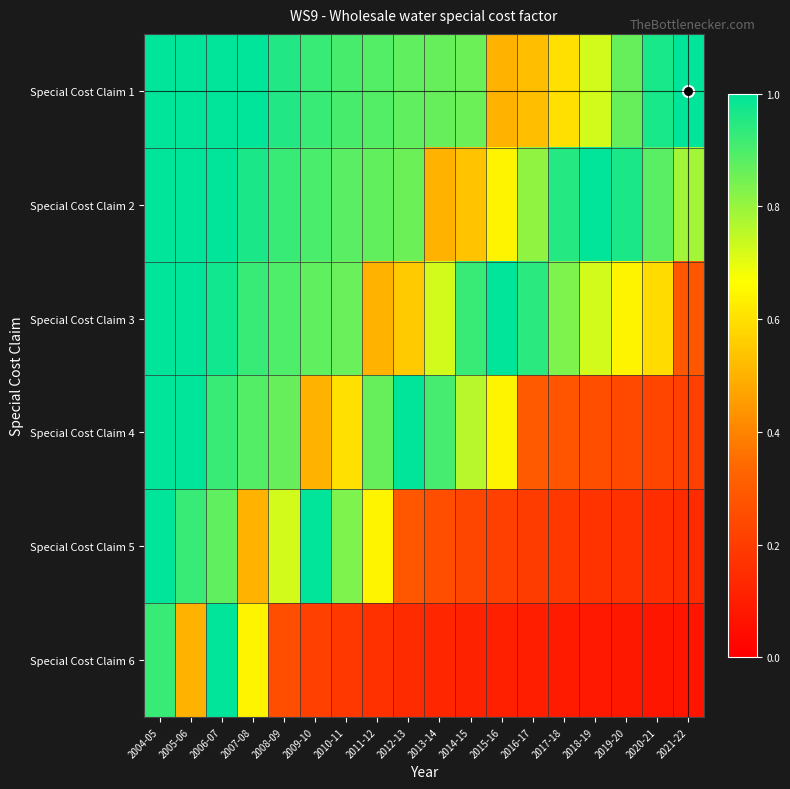

What is the total value across all series at 2007-08?

4.9